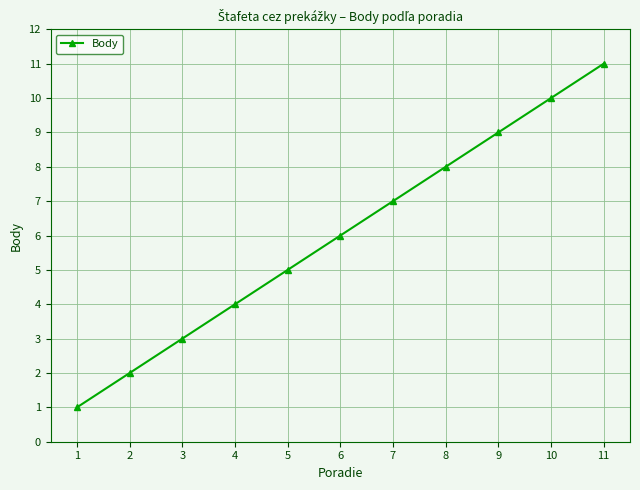

List the labels in order of value, smallest first.

1, 2, 3, 4, 5, 6, 7, 8, 9, 10, 11